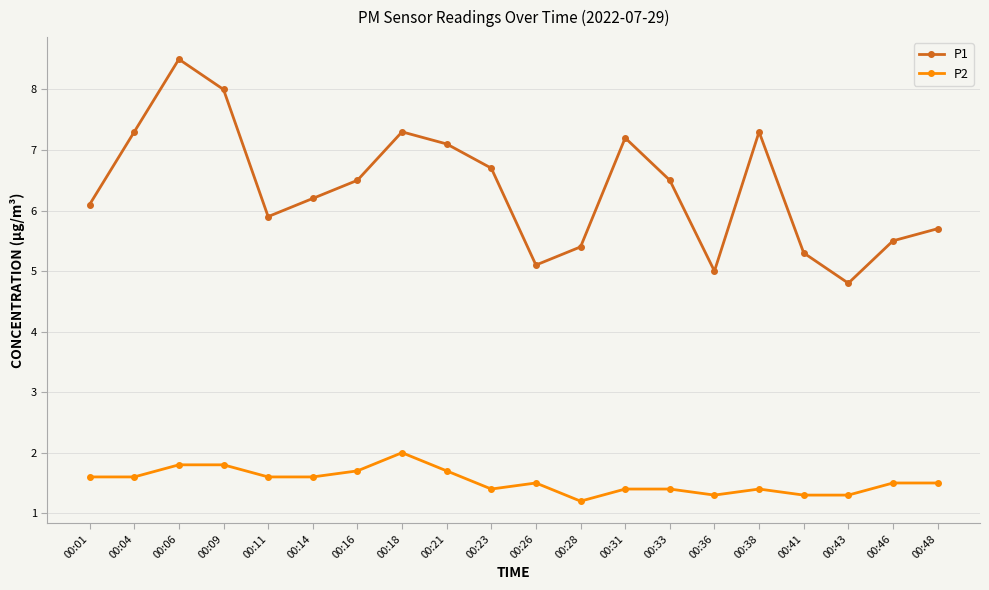

Is it true that P2 equals 1.3 at 00:43?

True